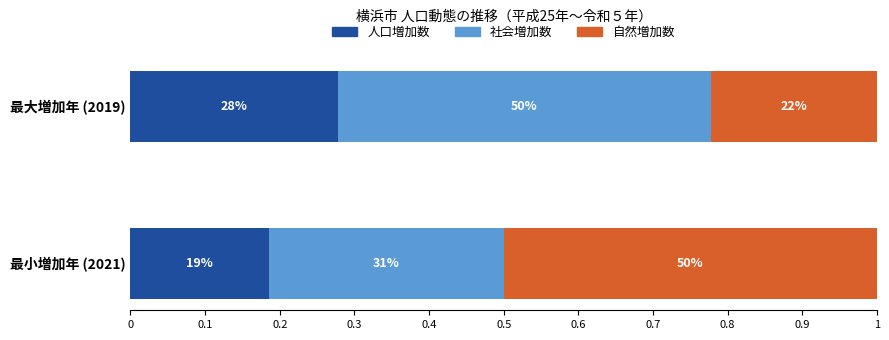

What are all the series names shown in the legend?

人口増加数, 社会増加数, 自然増加数